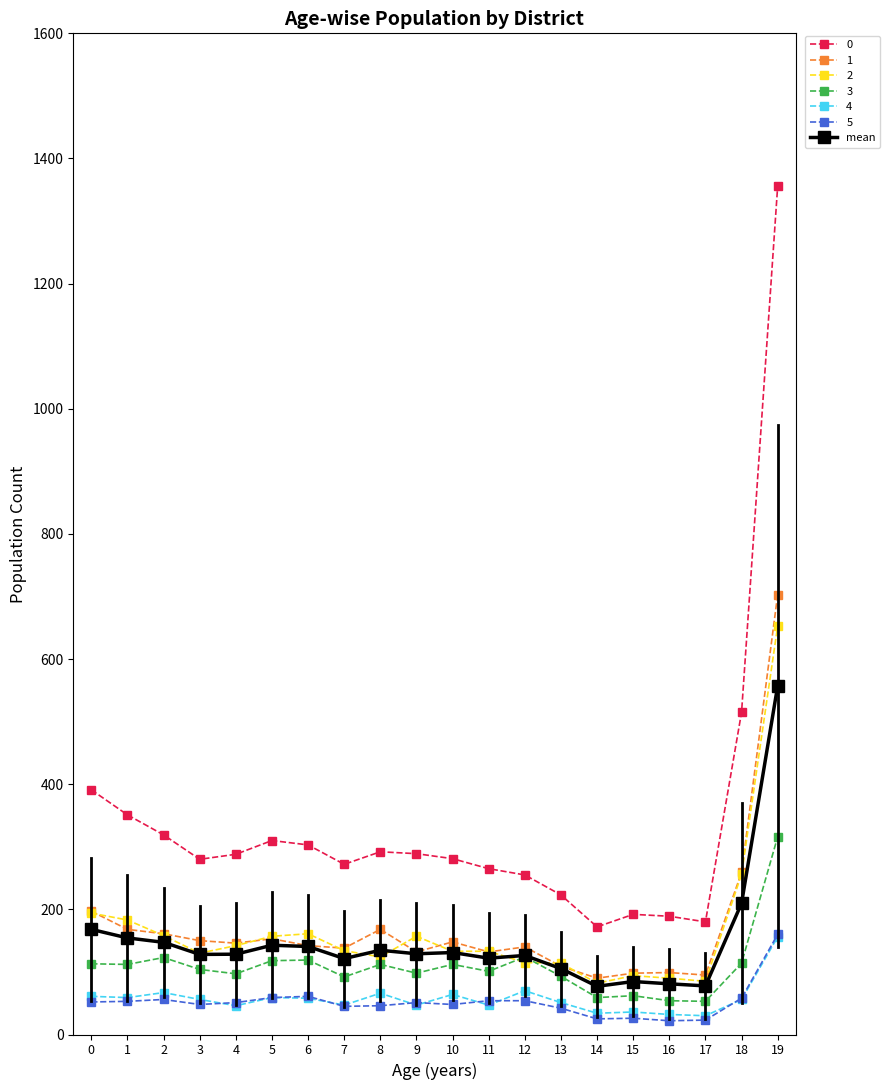

Is the value of 3 at 4 greater than the value of 1 at 18?

No